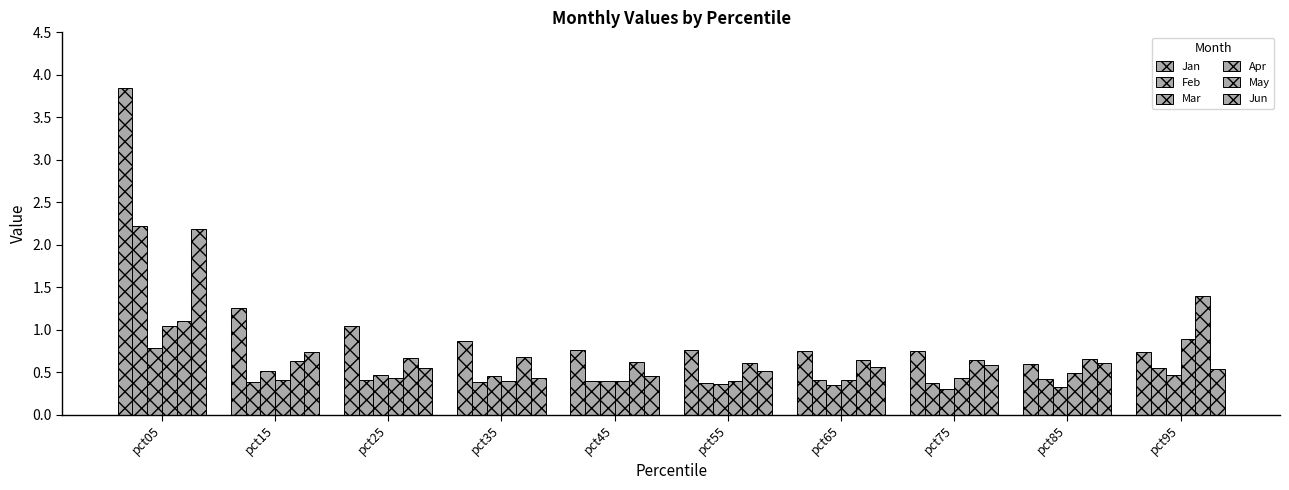

The value of Jan at pct45 is 0.8. True or false?

True